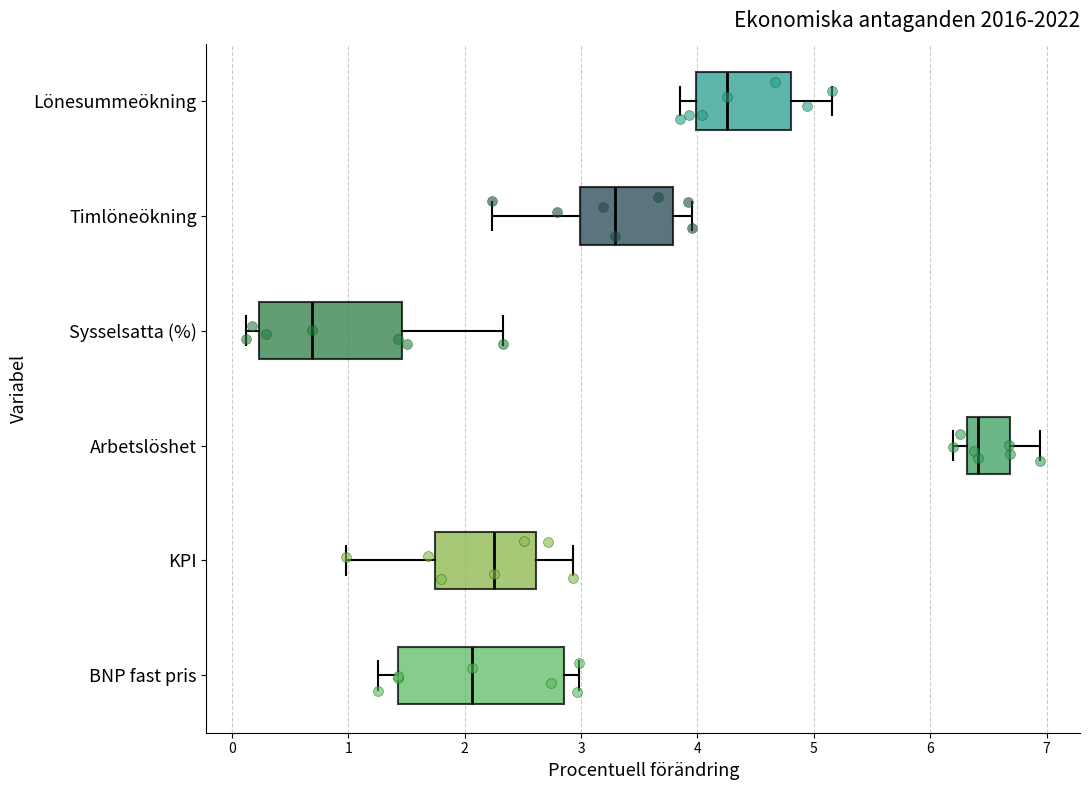

Where is the left edge of the box for Sysselsatta (%) on the x-axis? The values are not printed on the chart, so give them approximately, as read against the axis.

0.2